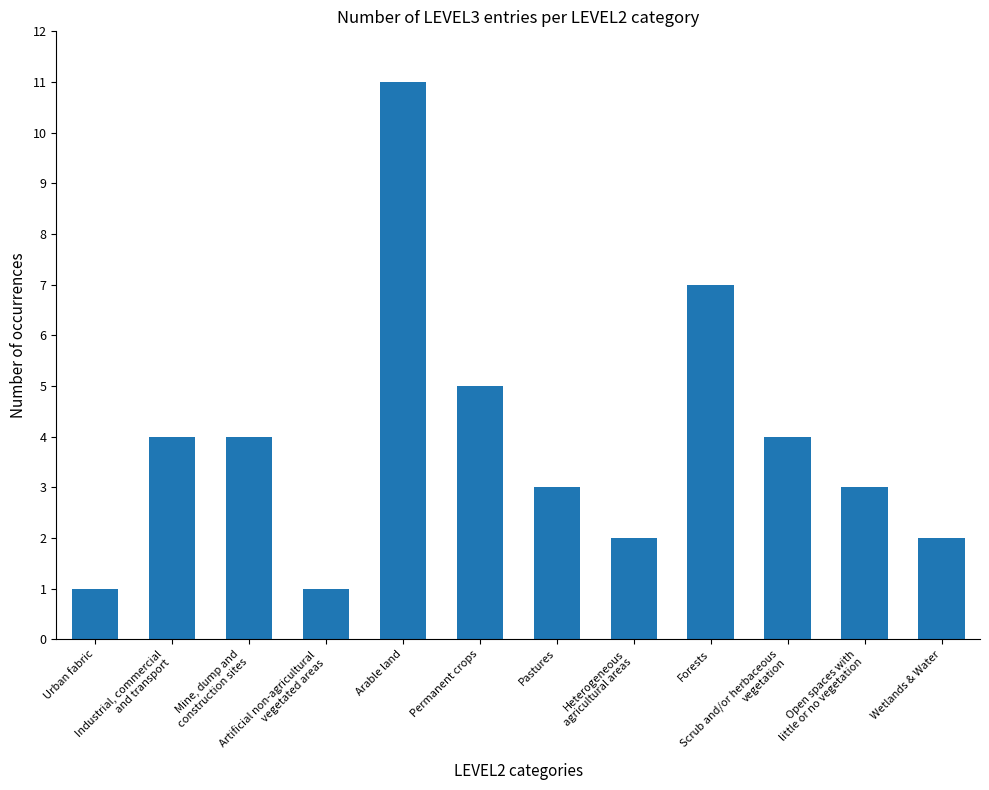

What is the difference between the values at Urban fabric and Arable land?

10